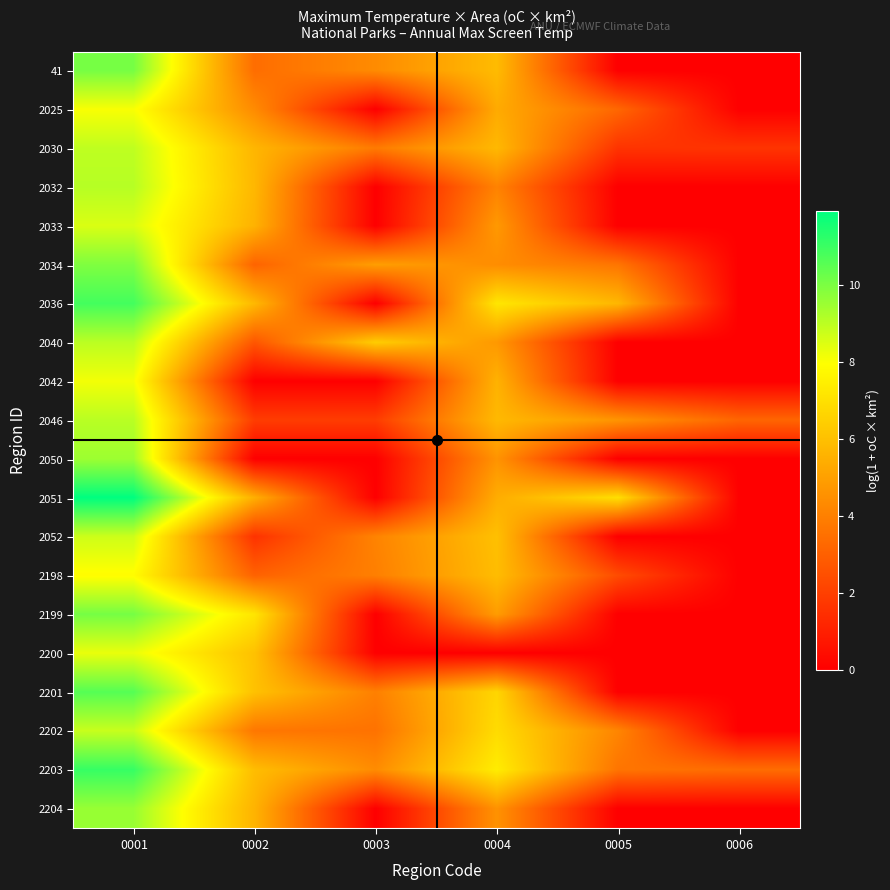

At 0002, list the series in order from largest to smallest.

2199, 2200, 2201, 2203, 2036, 2032, 2030, 2204, 2033, 2051, 2025, 2202, 41, 2034, 2198, 2040, 2046, 2052, 2042, 2050